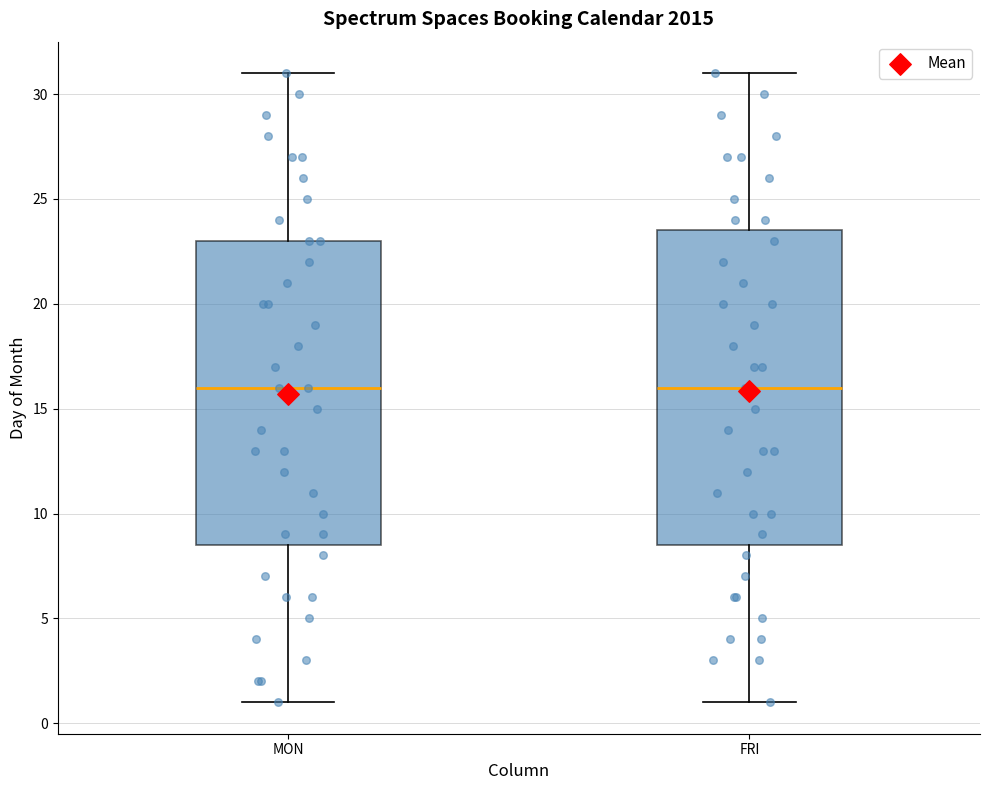

Reading left to right, transcribe this box plot: for each box, give where its median line is, the range the box spans, and where its two whiskers end, as read against the y-axis. The values are not printed on the chart, so give them approximately, as read against the axis.

MON: median 16.0, box 8.5 to 23.0, whiskers 1.0 to 31.0
FRI: median 16.0, box 8.5 to 23.5, whiskers 1.0 to 31.0